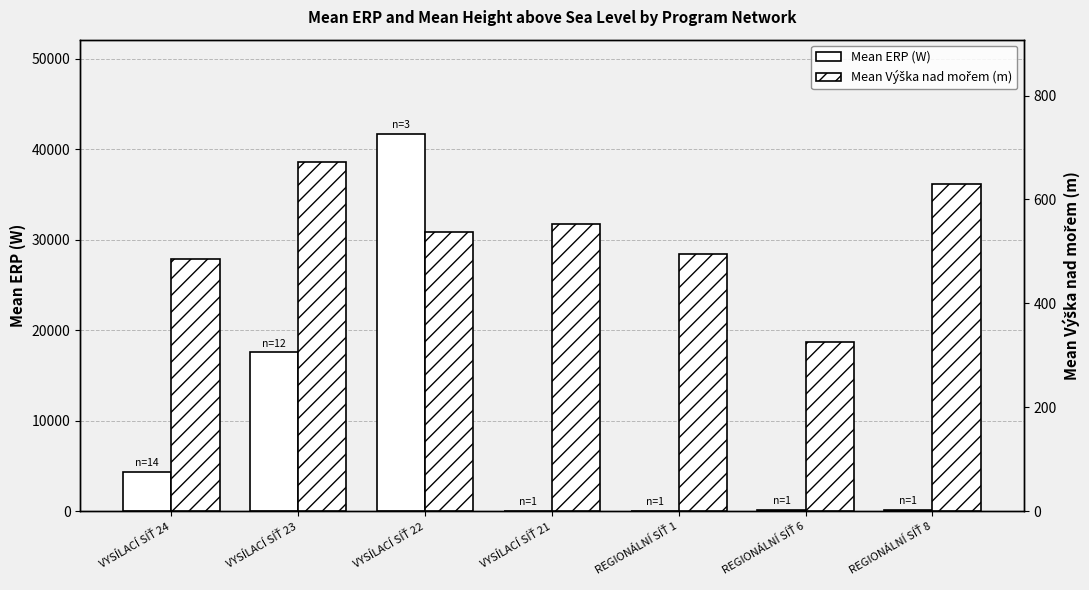

Count the number of categories in the chart.

7